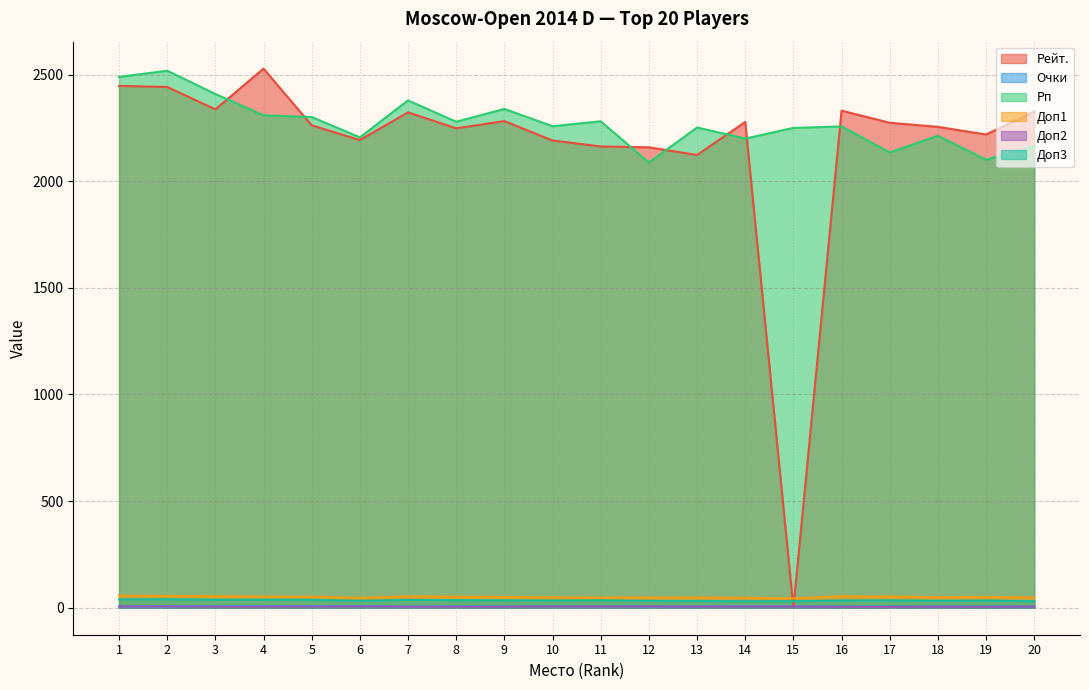

What is the spread (max minus min) of values at 8?

2274.0